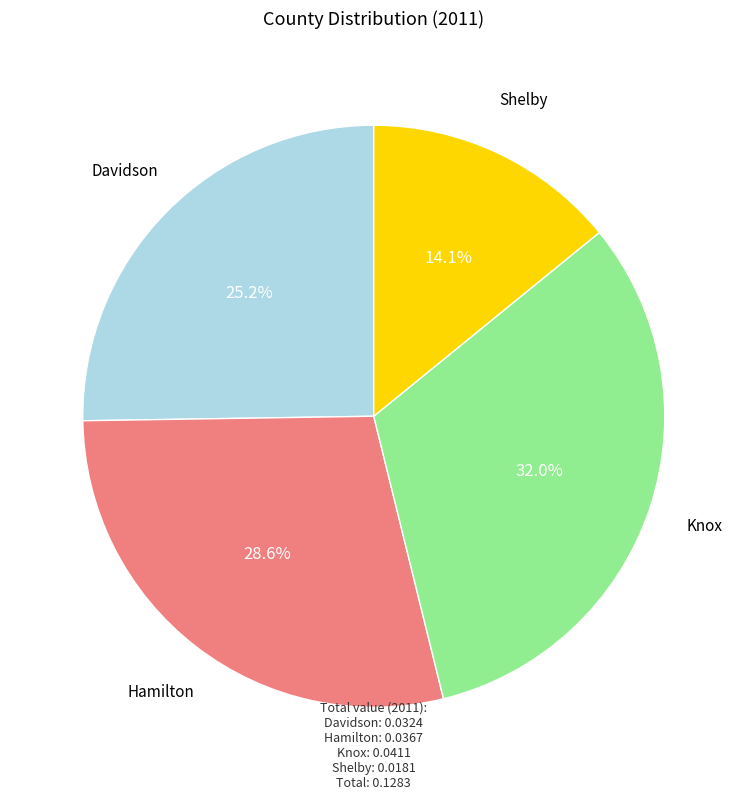

Is there a majority slice in this chart?

No